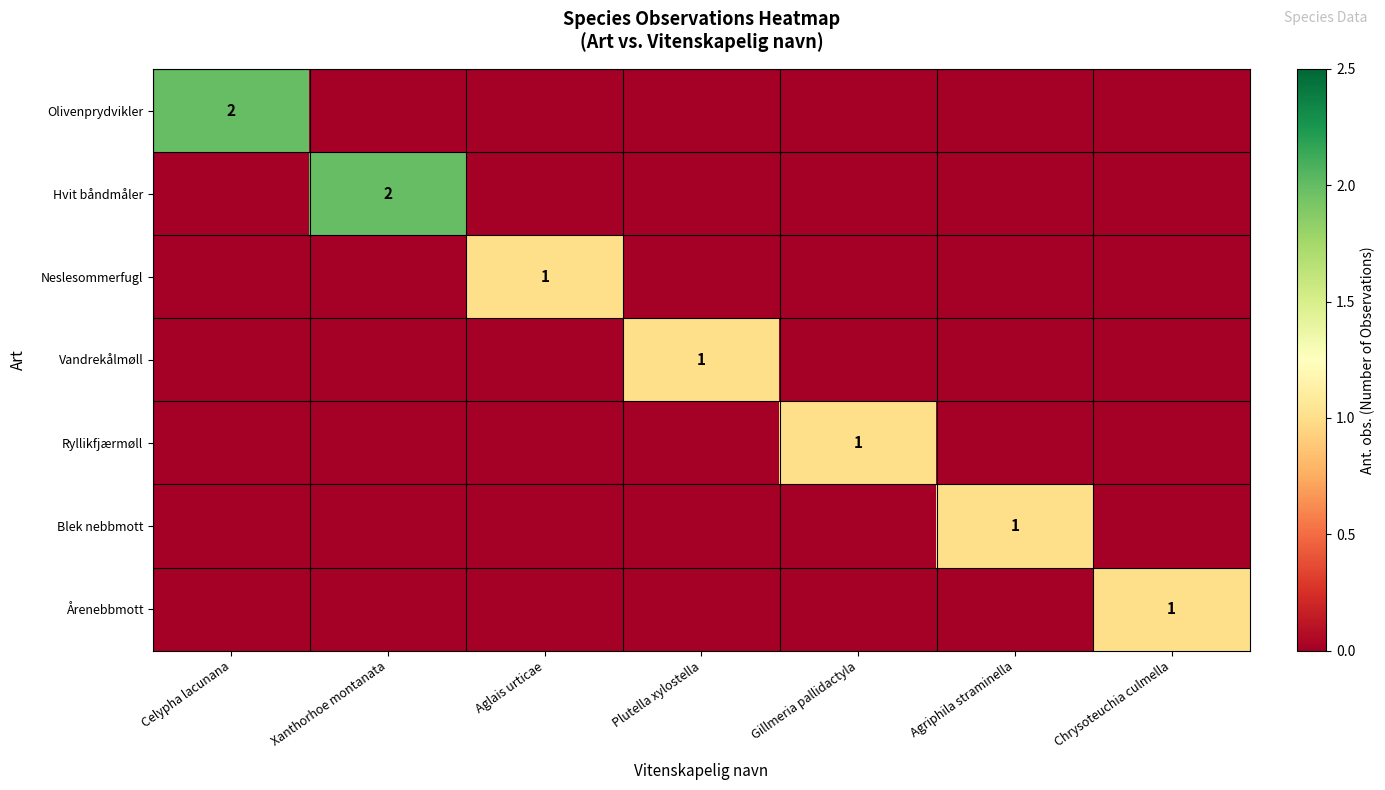

Which series has the largest total across all categories?

Olivenprydvikler